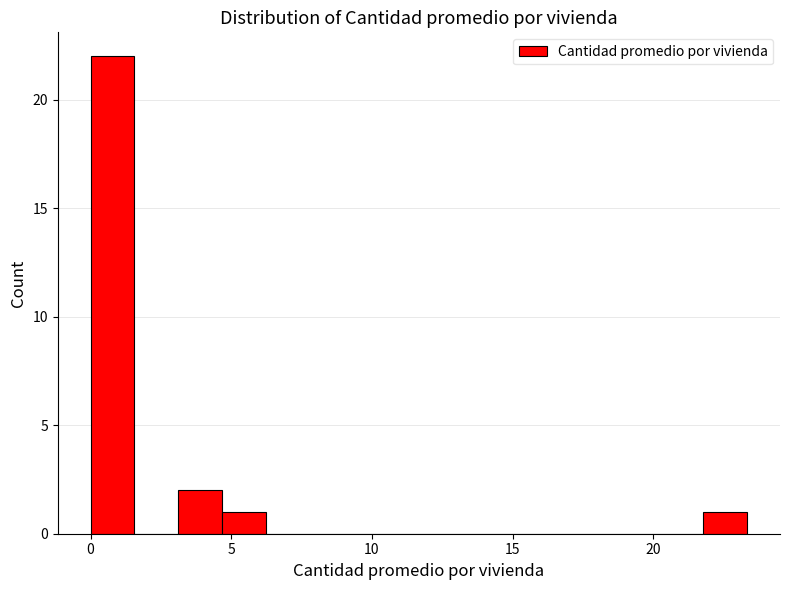

Around what value on the x-axis is the tallest bar? Give the approximate position of its centre, as read against the axis.

1.0